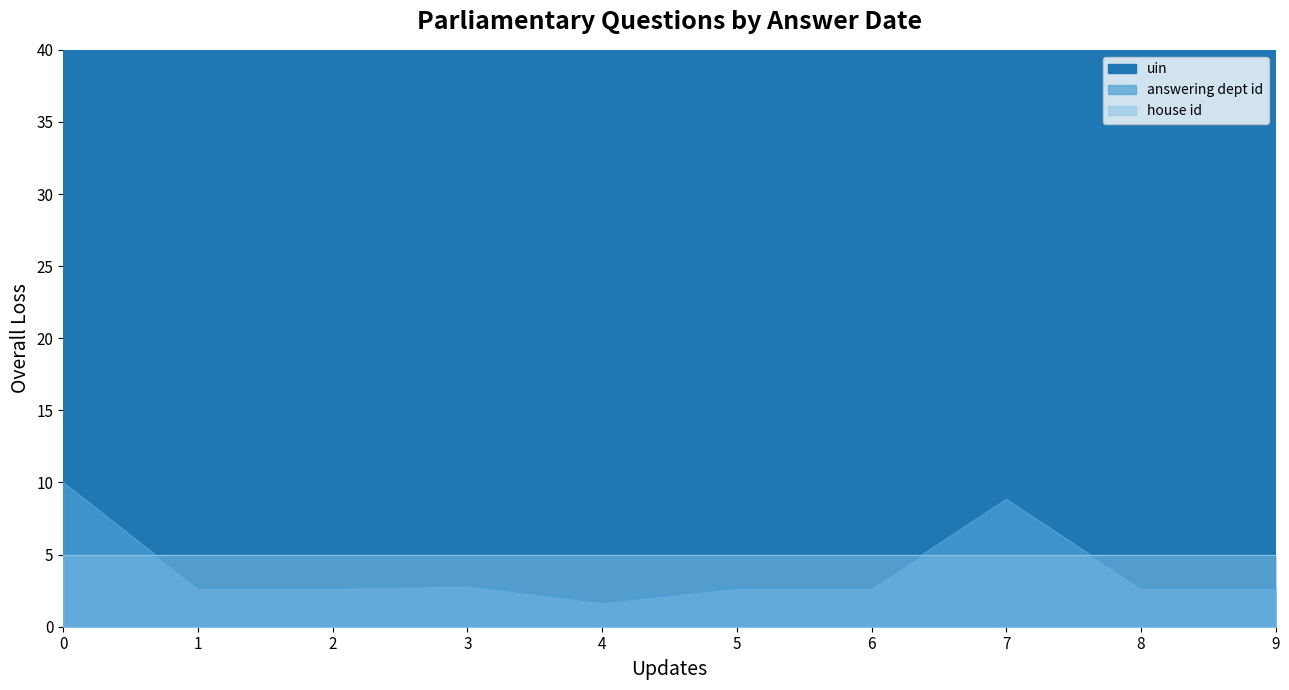

Is it true that answering dept id equals 4.4 at 0?

False